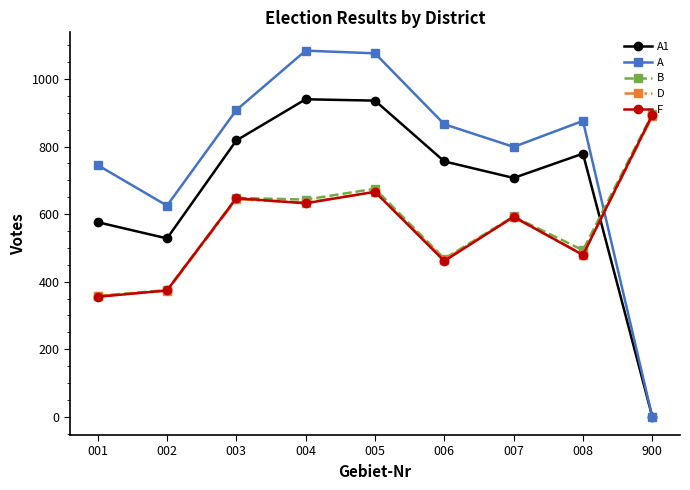

What is the maximum value for A?

1084